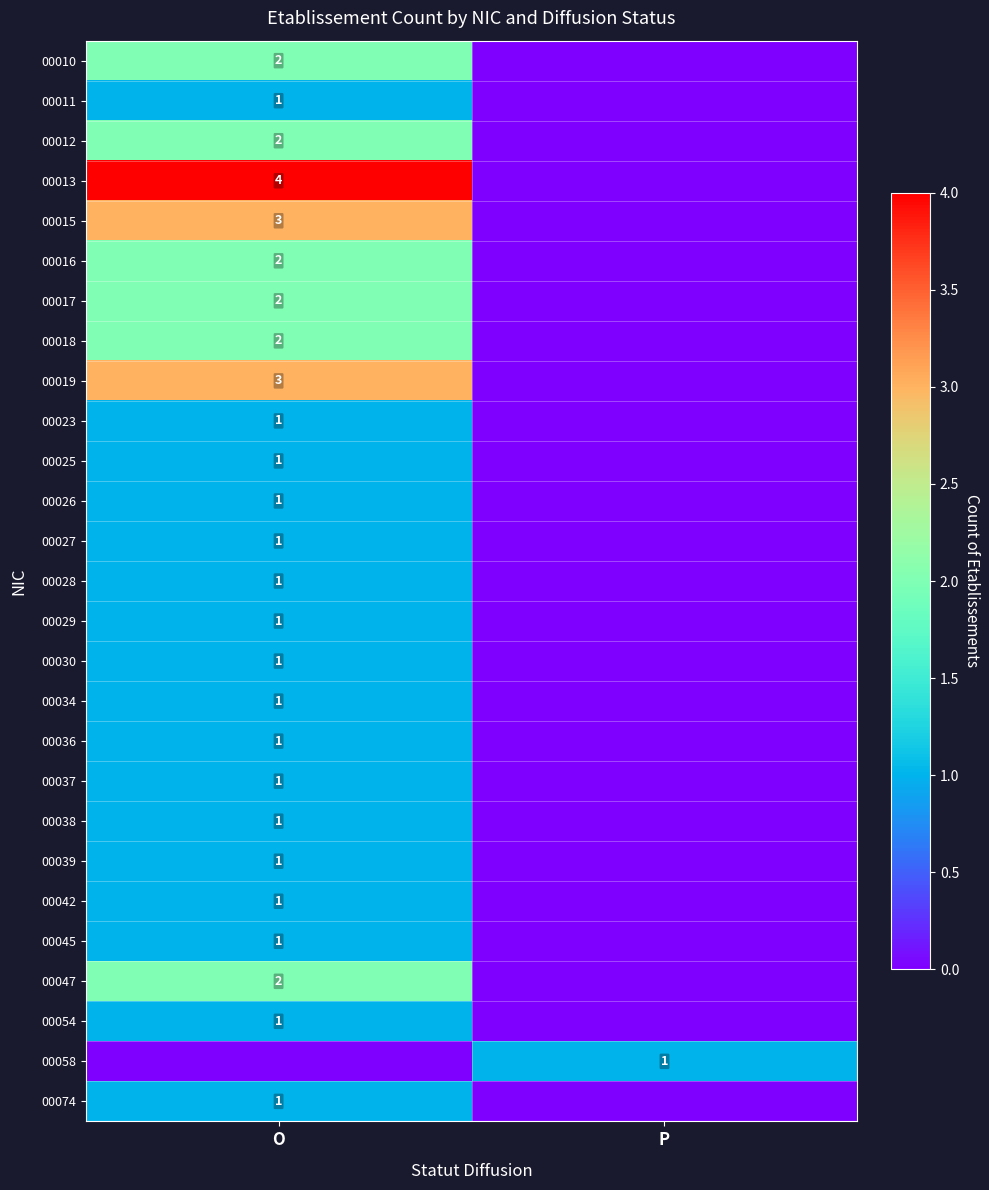

Is it true that 00034 equals 2 at O?

False